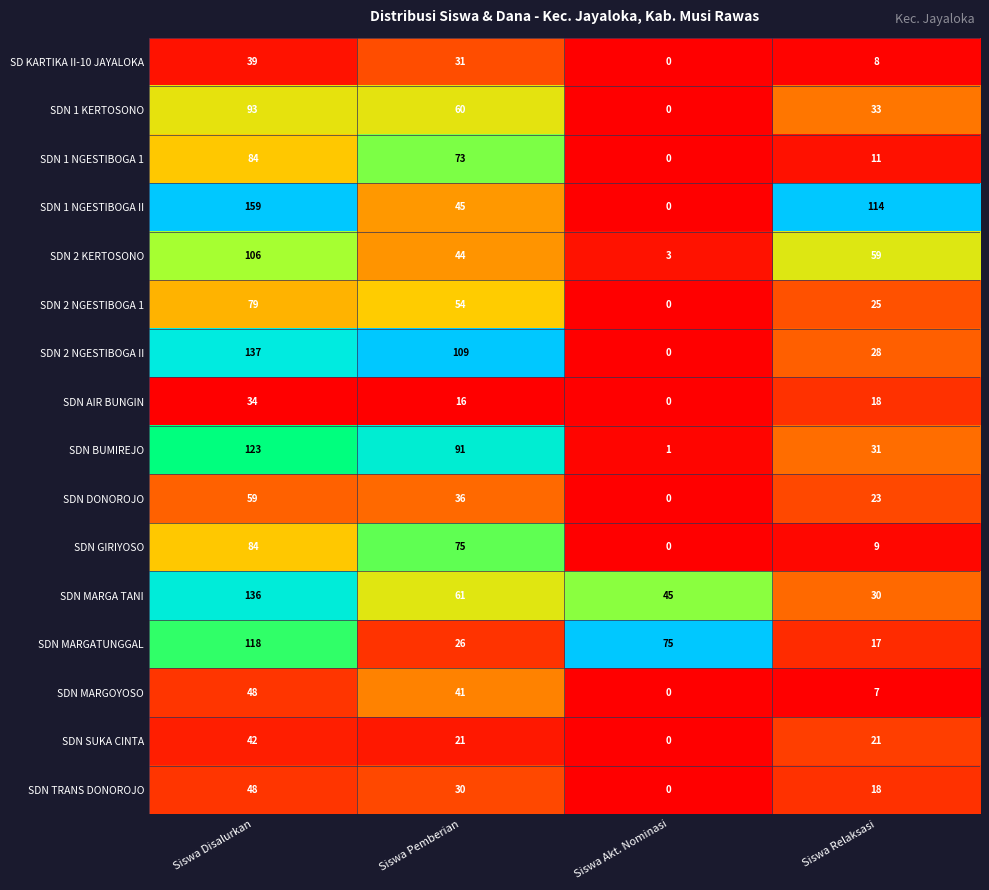

What is the average value of the SDN GIRIYOSO series?

42